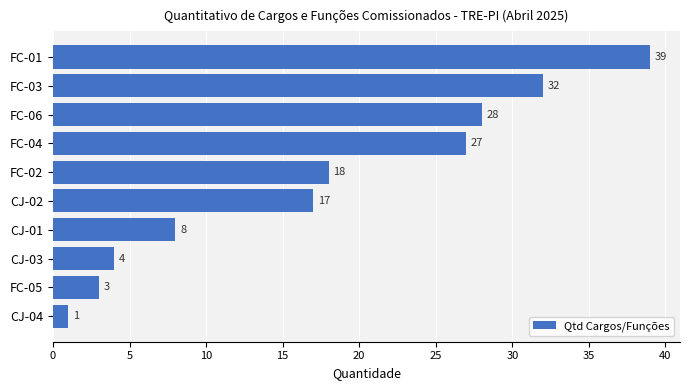

Reading bottom to top, what are all the values shown in this chart?

CJ-04=1	FC-05=3	CJ-03=4	CJ-01=8	CJ-02=17	FC-02=18	FC-04=27	FC-06=28	FC-03=32	FC-01=39